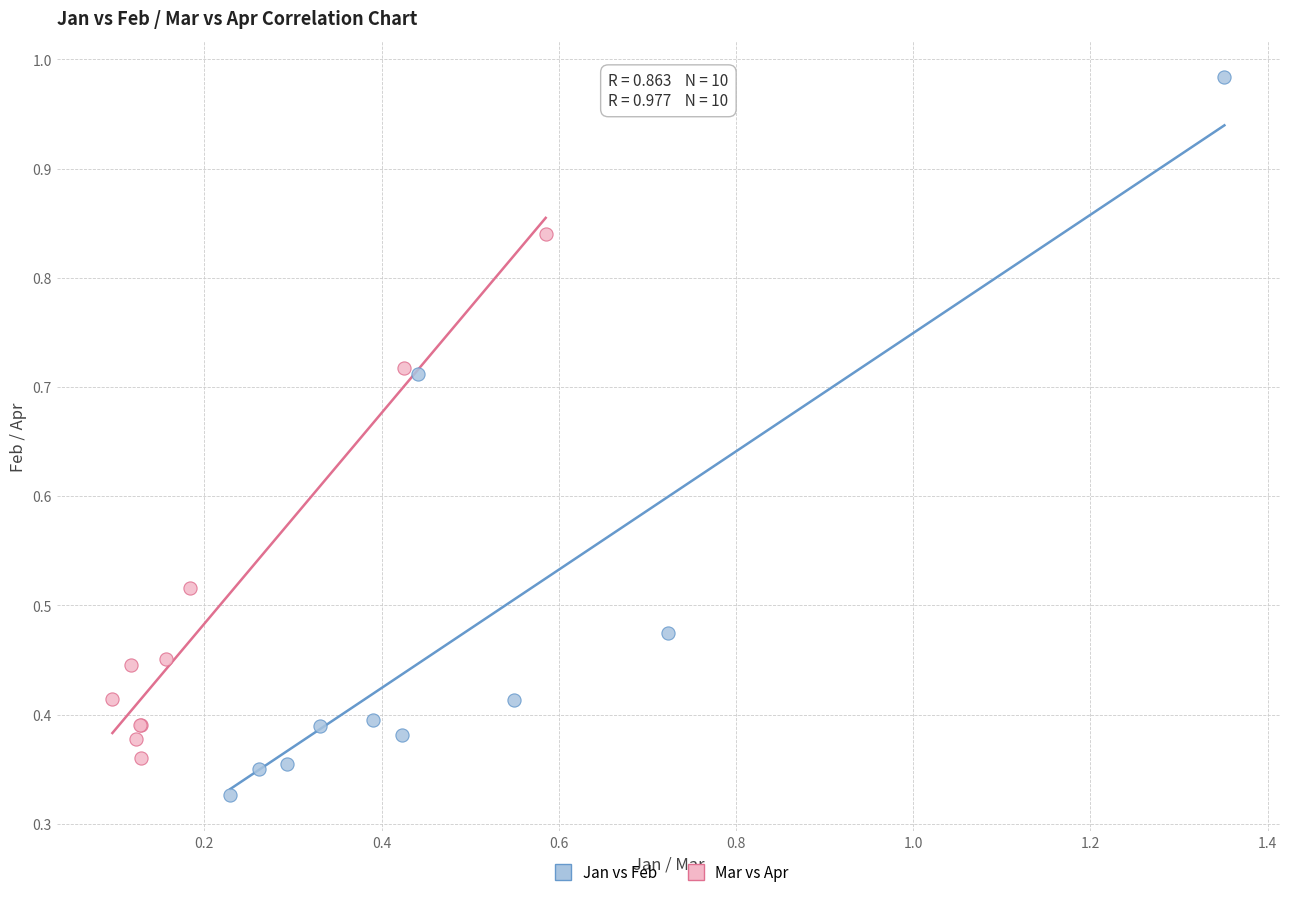

Which series has the widest spread of Y values?

Jan vs Feb